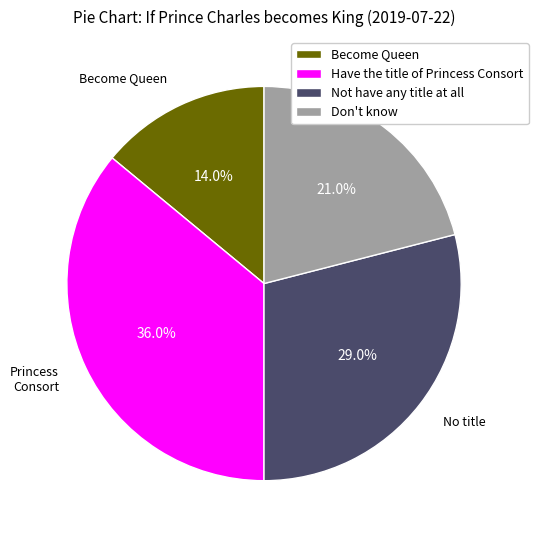

How many slices are in this pie chart?

4